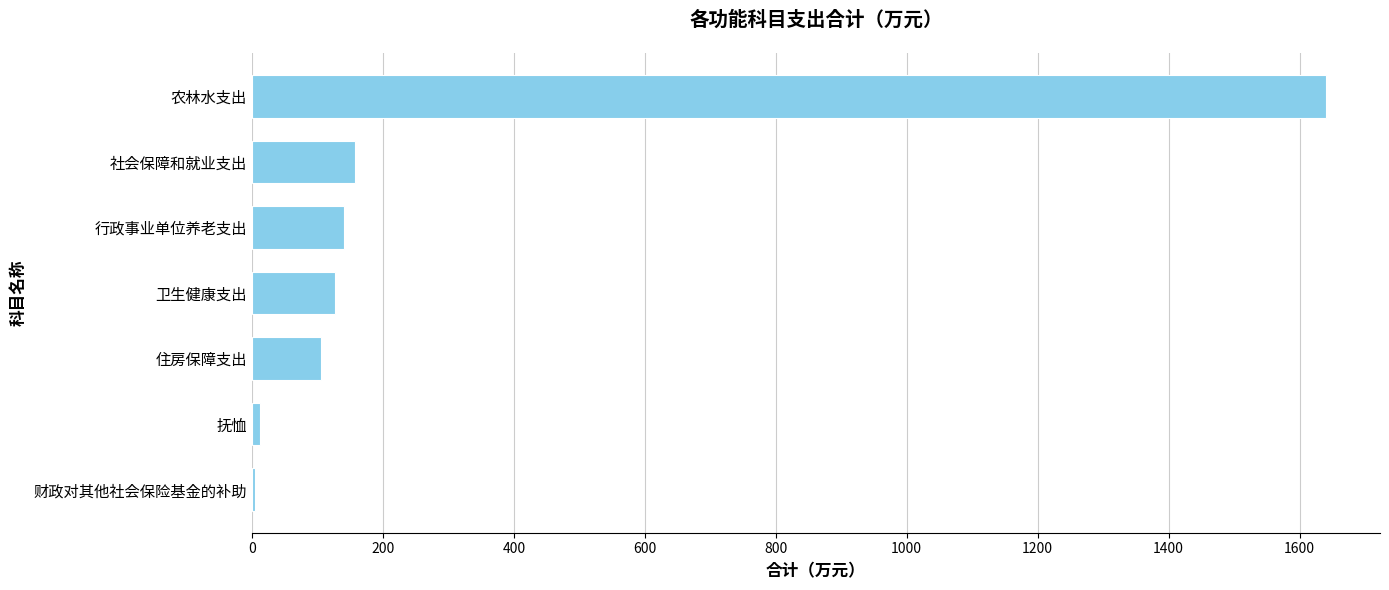

What is the sum of all values?

2187.3